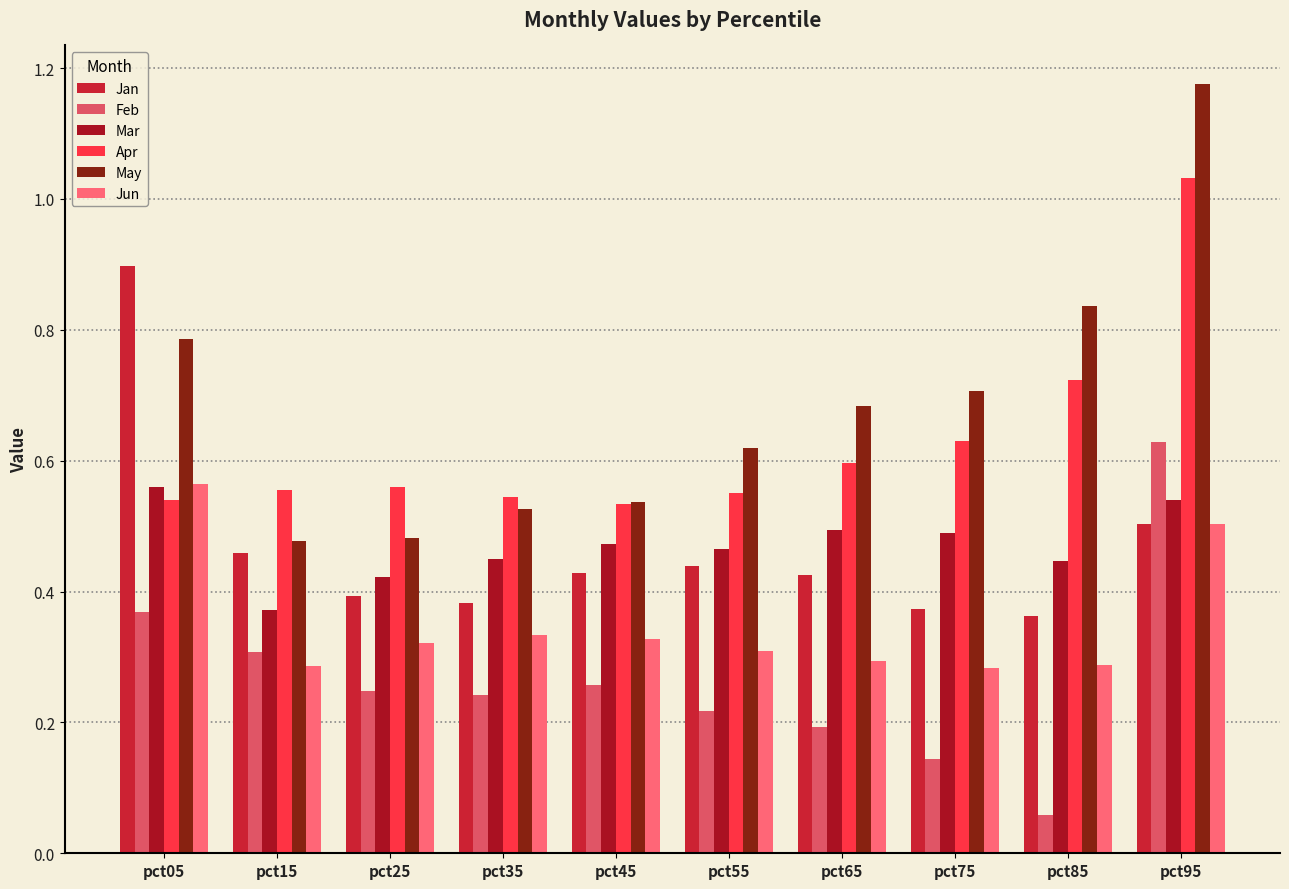

How many groups of bars are there?

10